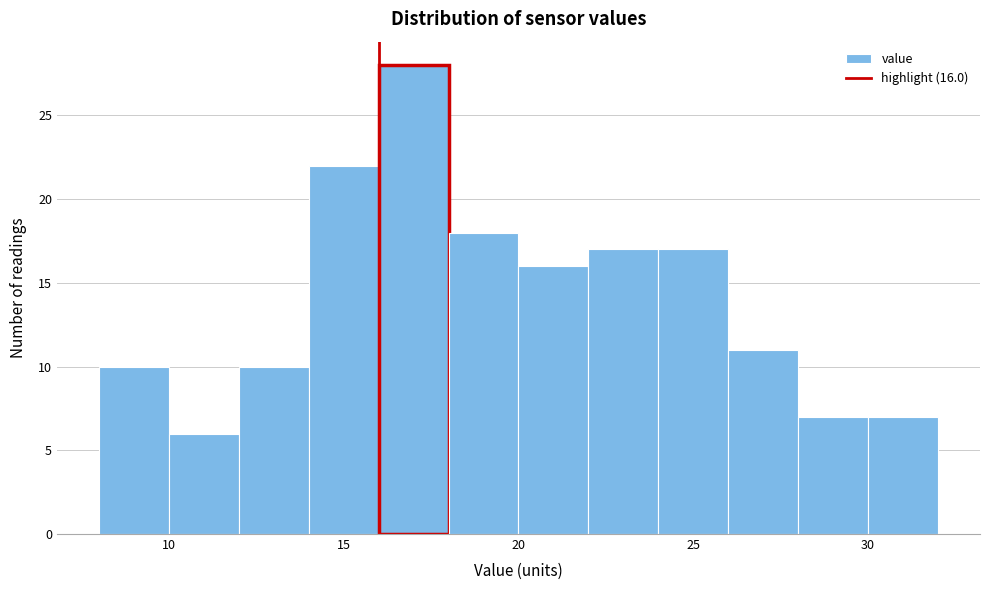

Which range on the x-axis has the tallest bar?

16 to 18